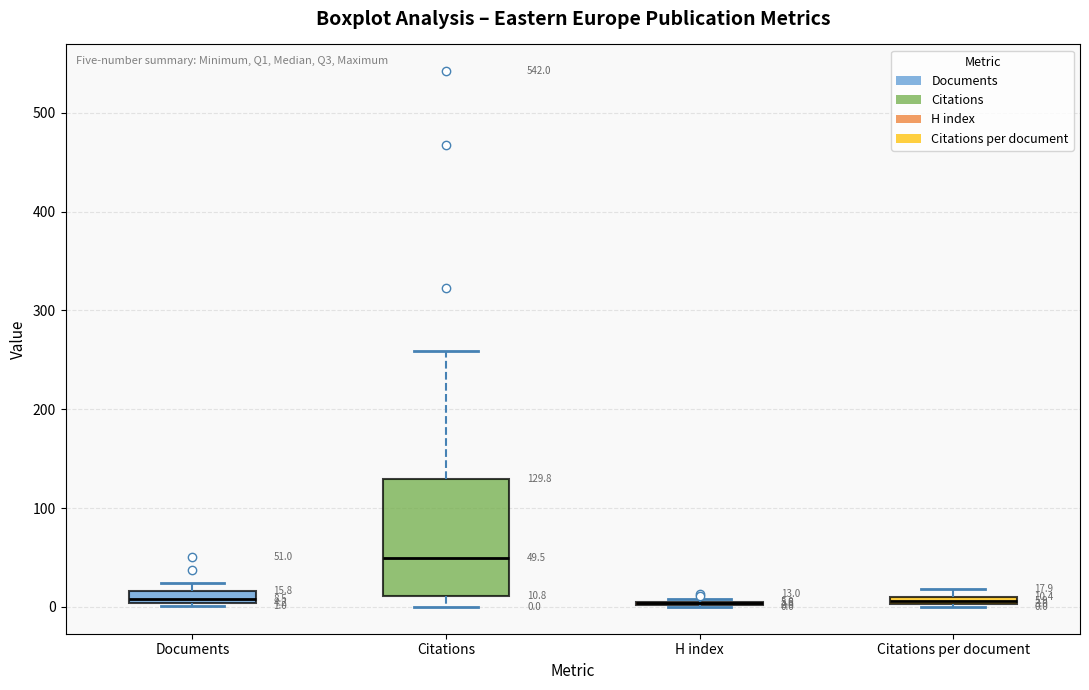

Comparing the boxes themselves (not the whiskers), which one is the tallest?

Citations